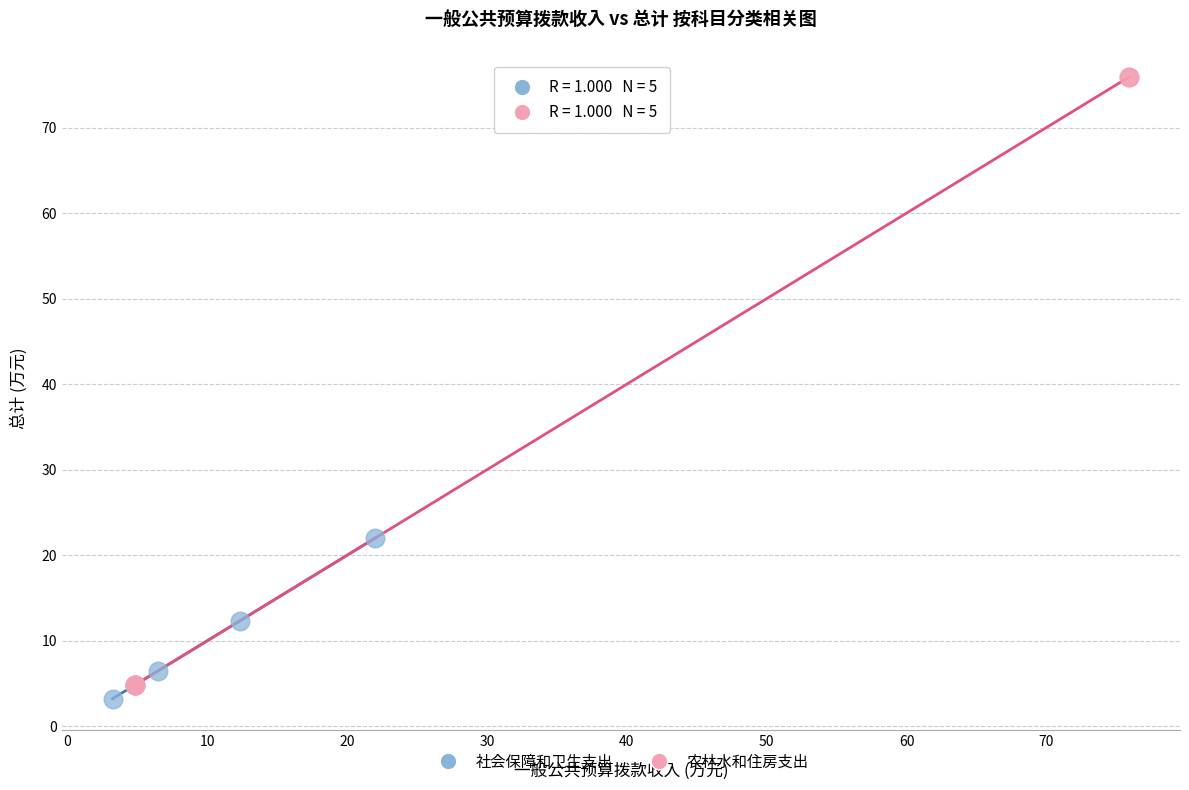

Which series has the widest spread of Y values?

农林水和住房支出